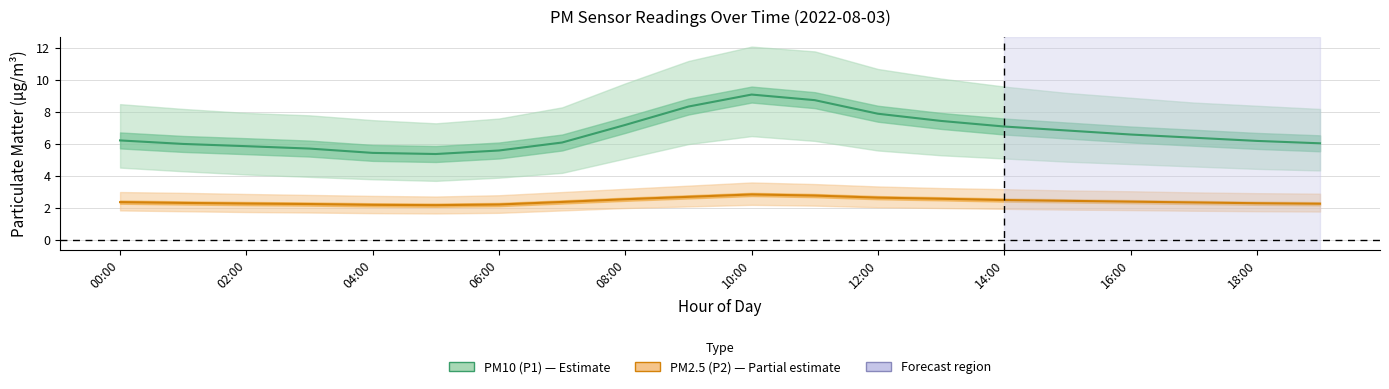

Where is the first local maximum for PM10 (P1)?

10:00